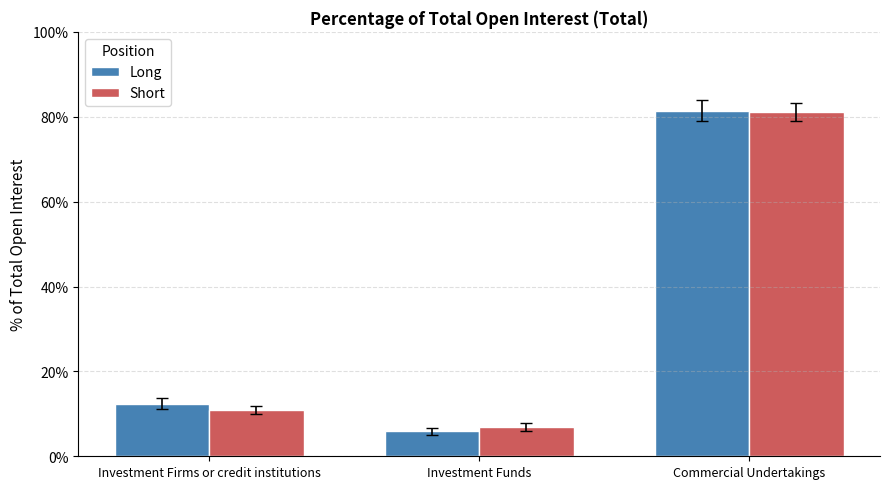

What is the sum of all Long values?

99.7